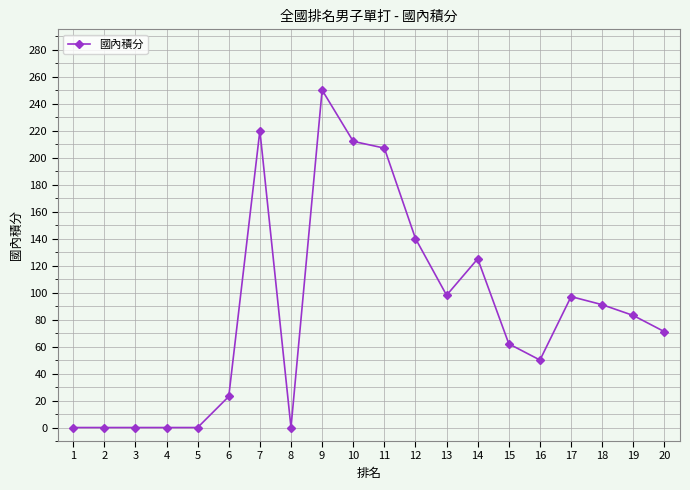

True or false: there are more than 0 points higher than both neighbors.

True